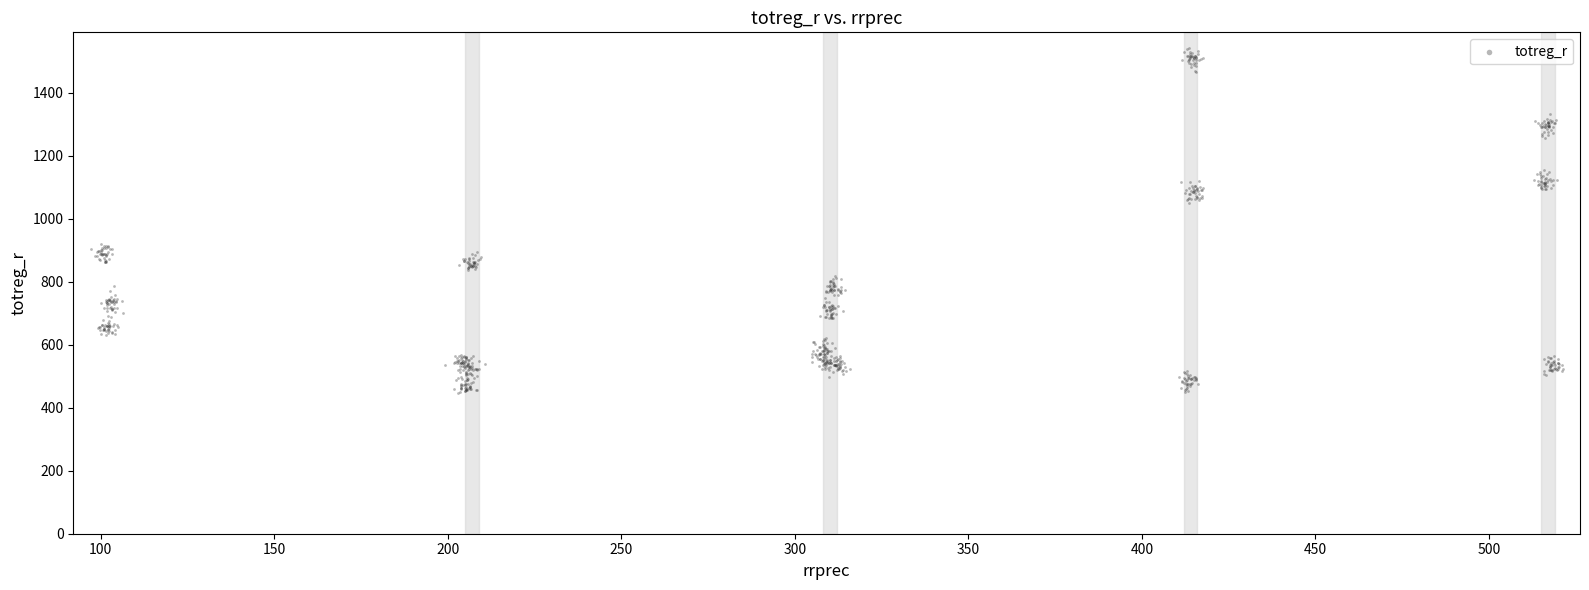

What is the range of Y values (max minus min)?

1095.3